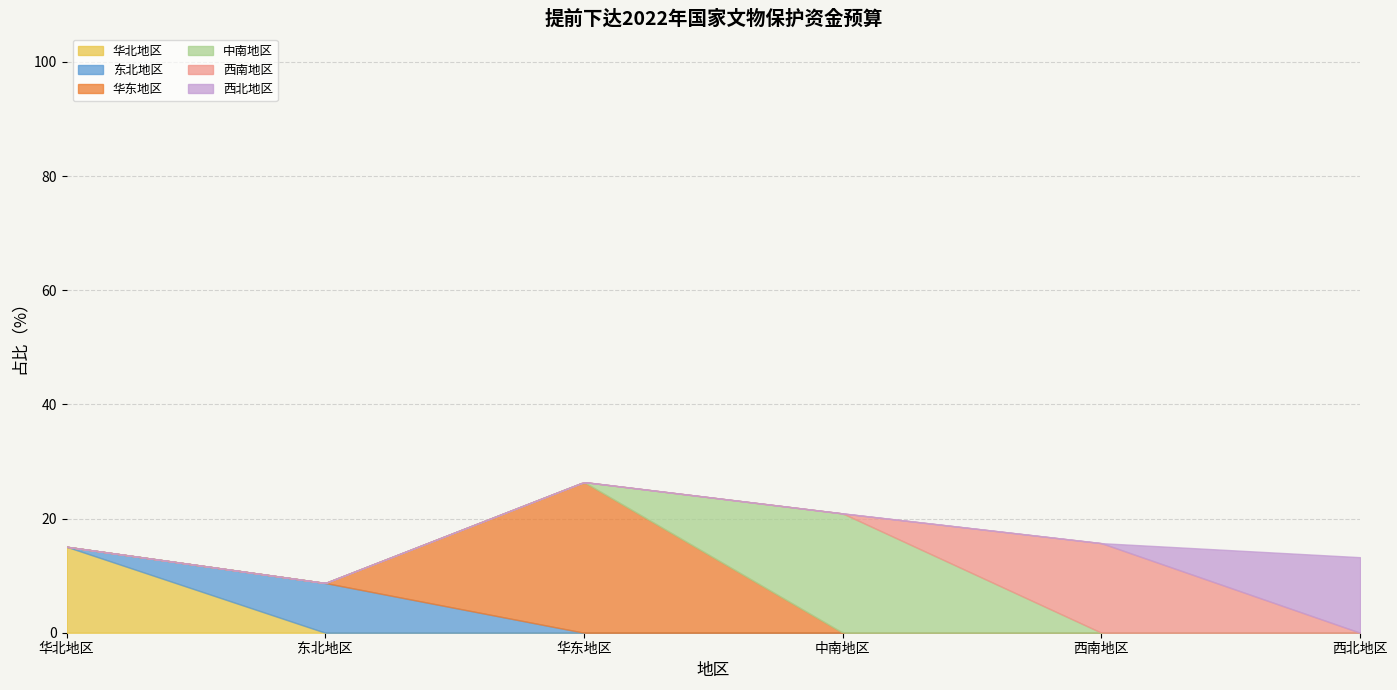

What is the highest value of the 华北地区 series?

15.1